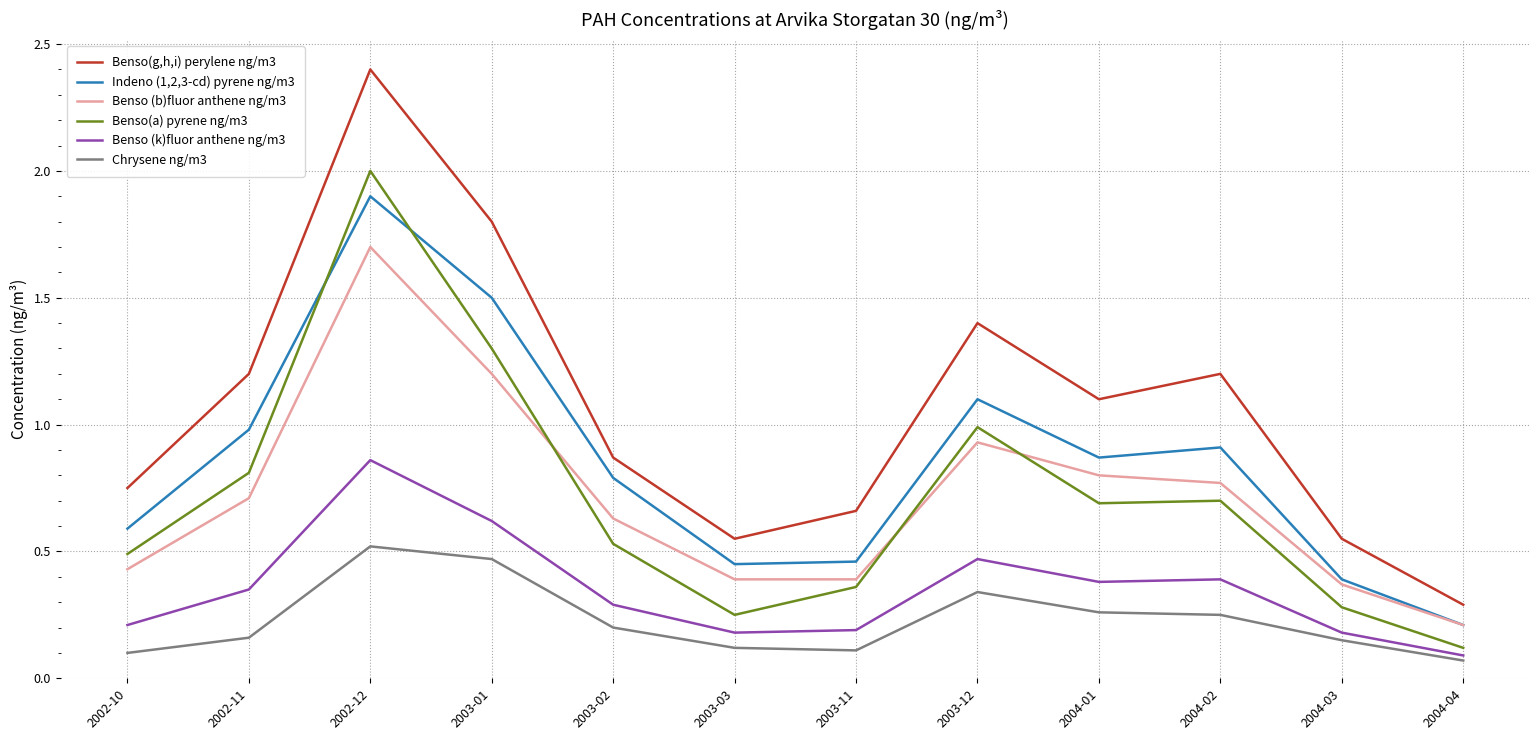

What position from the right is 2003-11?

6